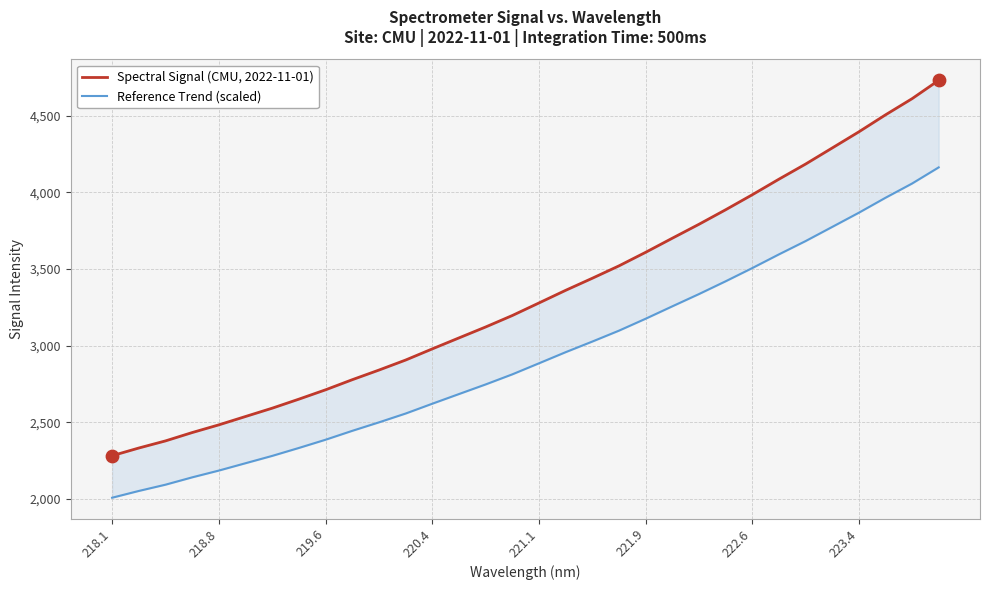

Which series reaches the maximum Y coordinate?

Spectral Signal (CMU, 2022-11-01)